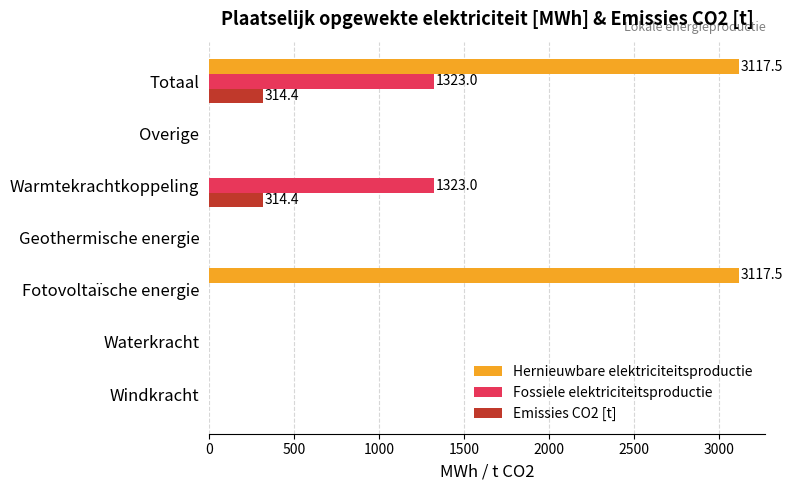

Which series has the largest total across all categories?

Hernieuwbare elektriciteitsproductie